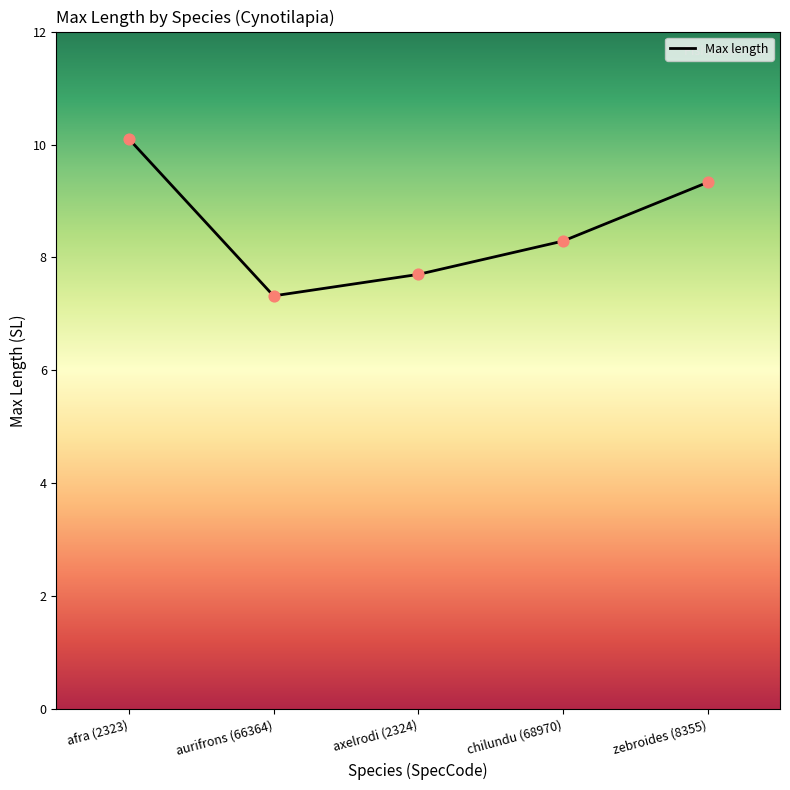

What is the ratio of the value at aurifrons (66364) to the value at zebroides (8355)?

0.8